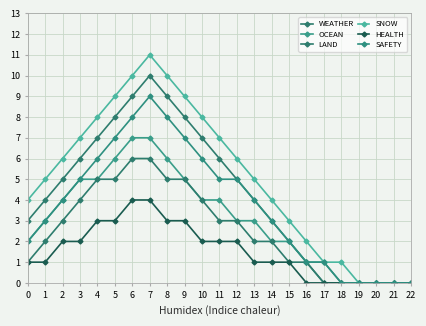

How many series are shown in this chart?

6